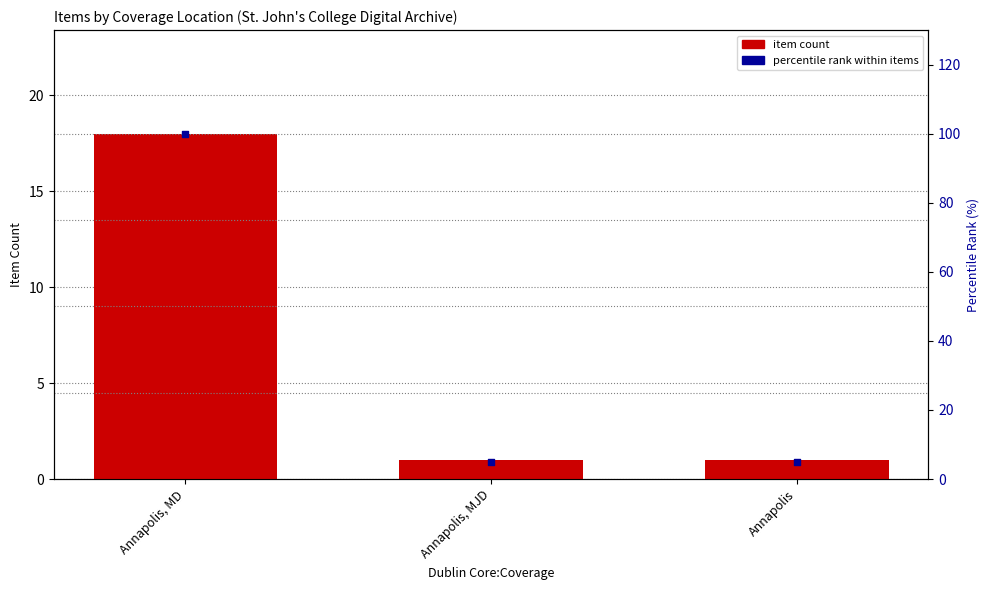

Which series contains the lowest Y value?

item count